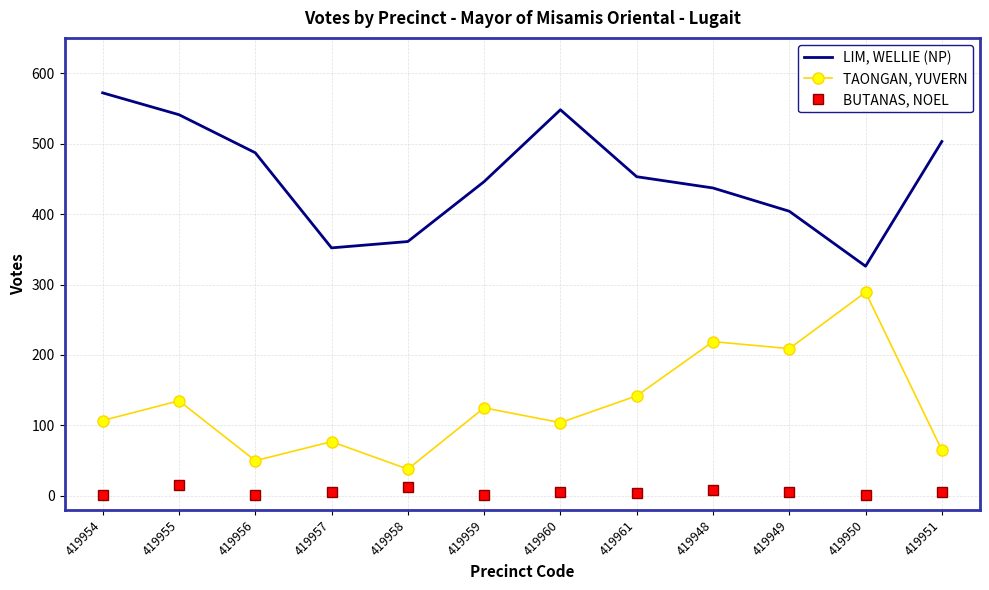

True or false: TAONGAN, YUVERN has more than 1 points higher than both neighbors.

True